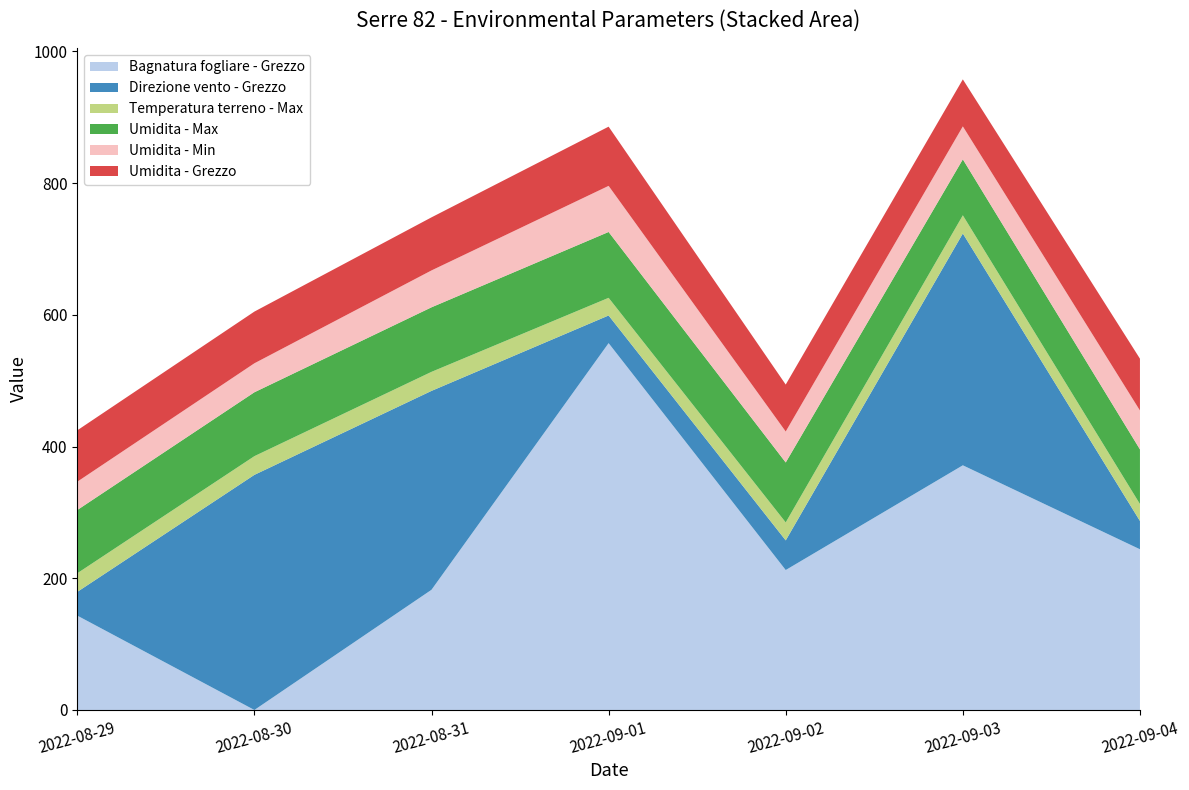

Reading left to right, extract all data points from this chart.

Bagnatura fogliare - Grezzo: 143.3	0.0	182.5	557.0	212.5	371.5	244.0
Direzione vento - Grezzo: 36.0	357.0	302.0	42.0	45.0	352.0	43.0
Temperatura terreno - Max: 28.3	28.4	28.9	26.8	27.3	27.6	25.7
Umidita - Max: 96.0	97.0	98.0	100.0	91.0	85.0	83.0
Umidita - Min: 43.0	44.0	56.0	70.0	47.0	50.0	59.0
Umidita - Grezzo: 78.0	78.5	80.6	89.9	71.3	71.4	78.7